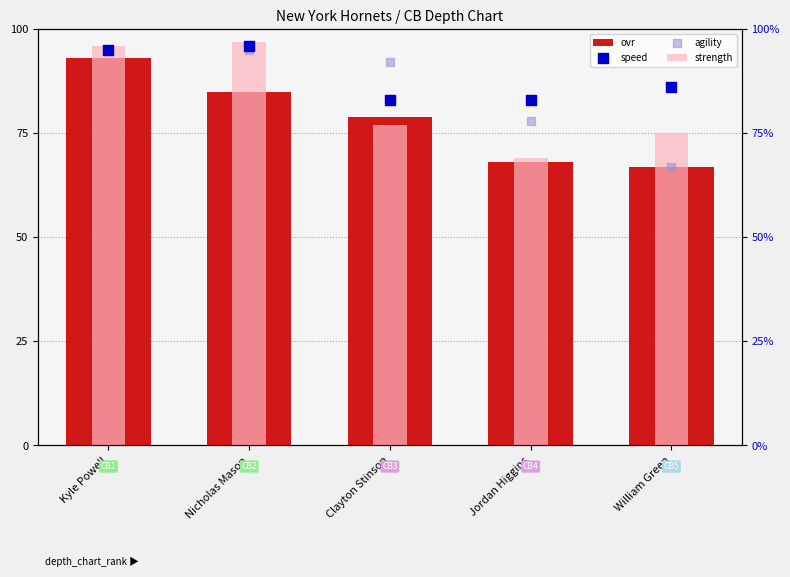

Is the value of strength at William Green greater than the value of ovr at Kyle Powell?

No